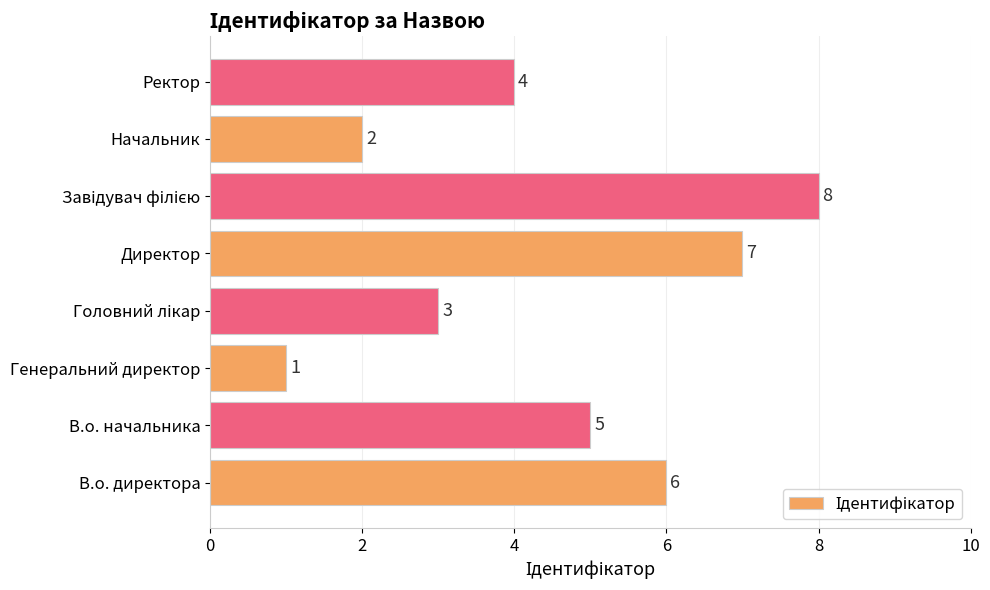

Does the chart contain stacked bars?

No